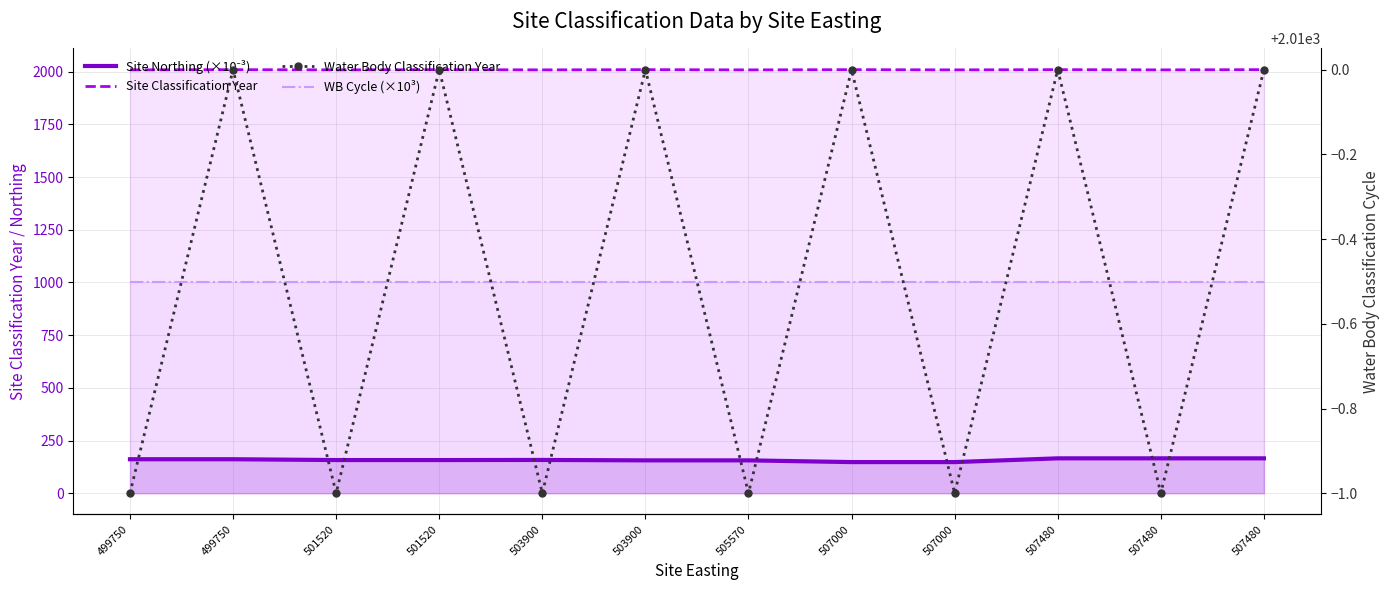

What is the sum of all Site Classification Year values?

24114.0